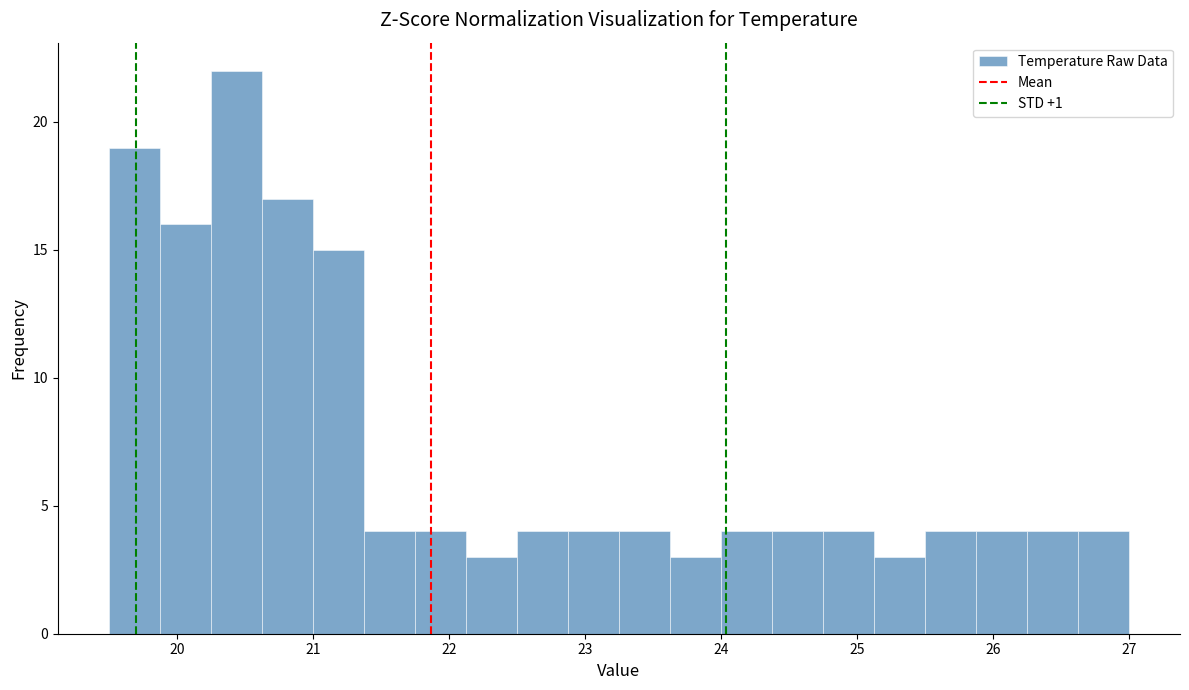

Read against the x-axis, roughly where is the centre of the tallest bar?

20.4